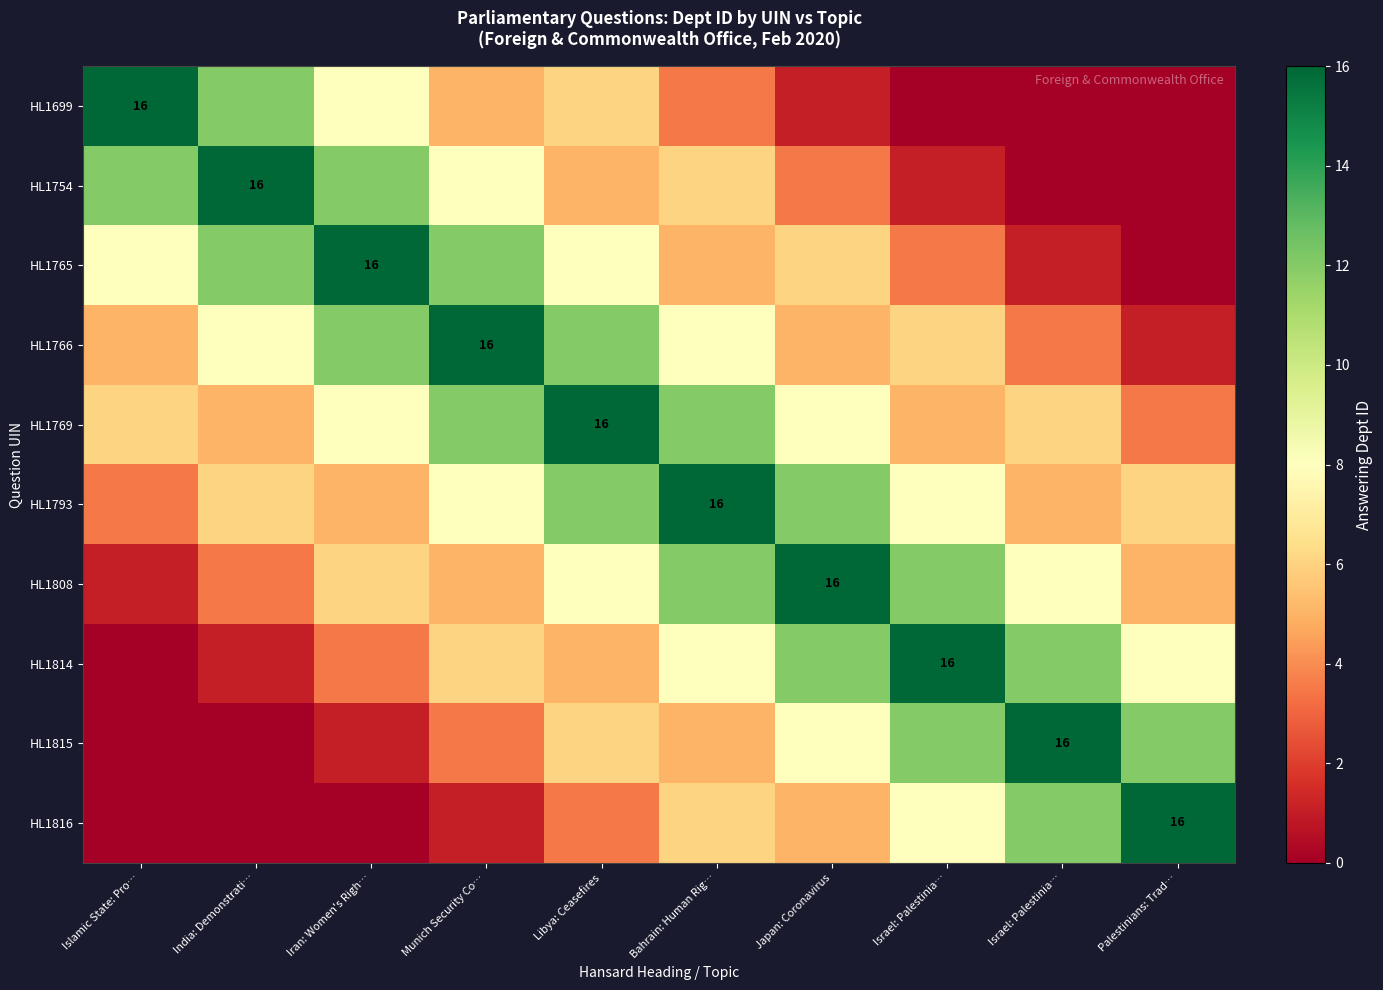

Which series has the widest spread of values?

HL1699